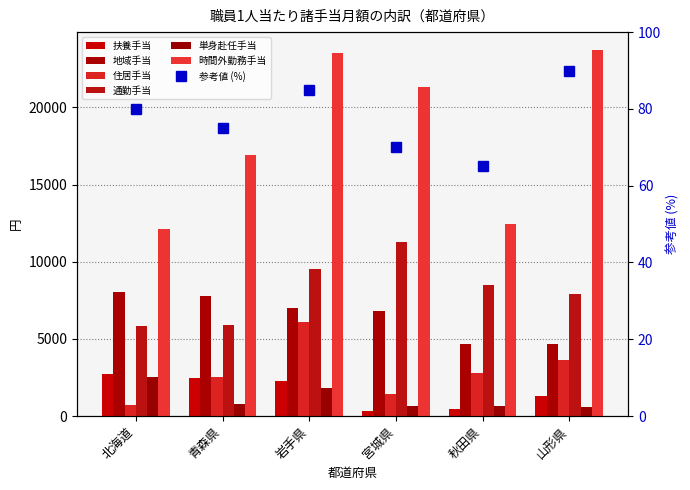

At how many categories does at least one series exceed 21850?

2